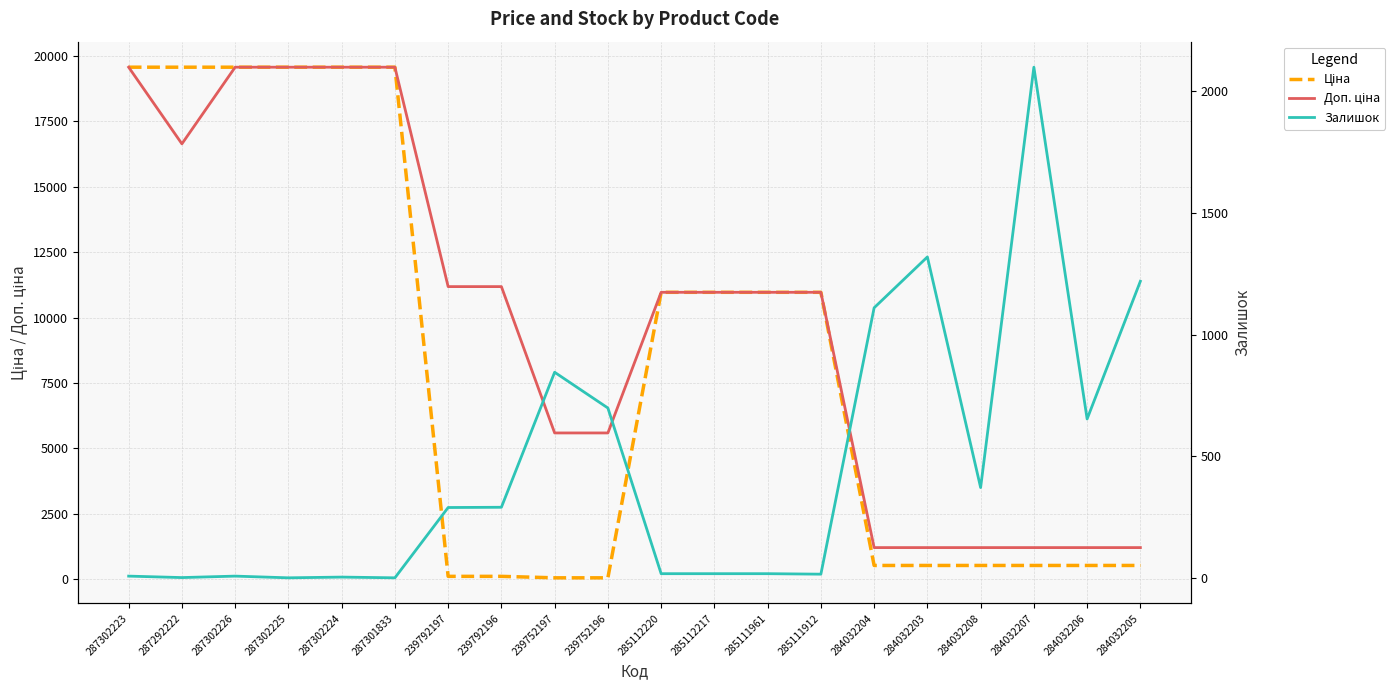

The Залишок series shows 23.4 at 285111961. True or false?

False